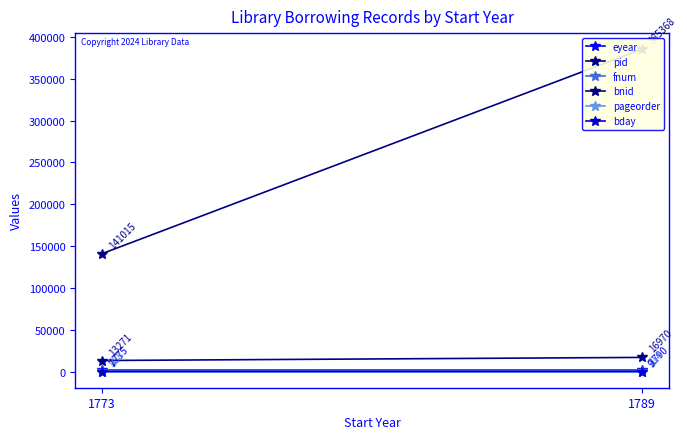

Count the eyear values in the range 1775 to 1790.

2